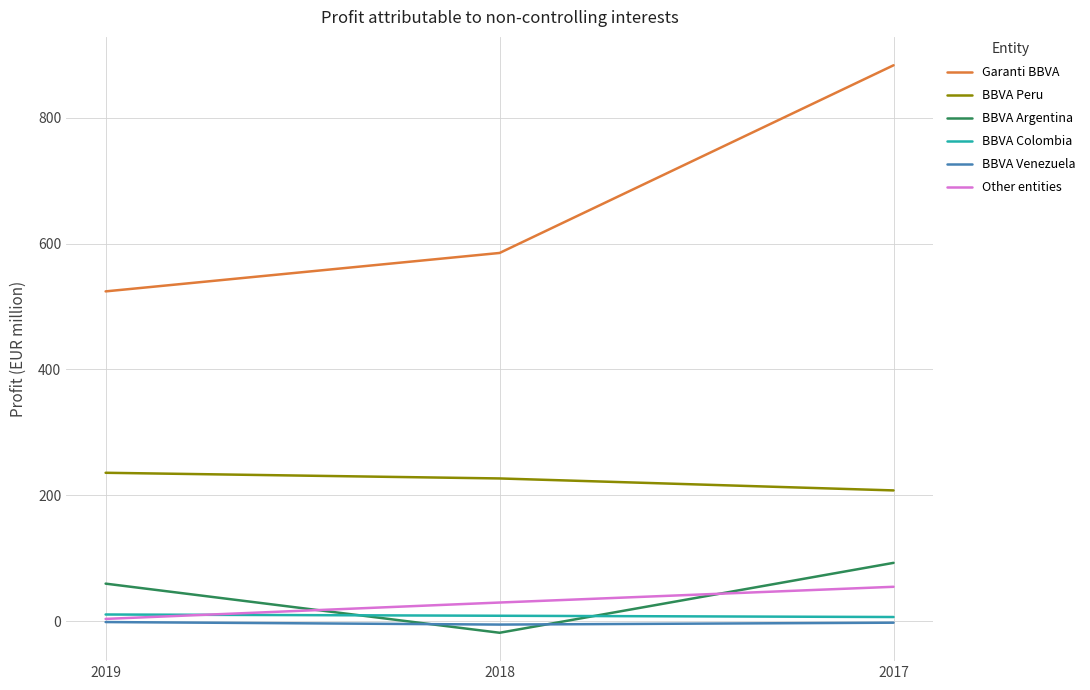

Which series has the largest total across all categories?

Garanti BBVA